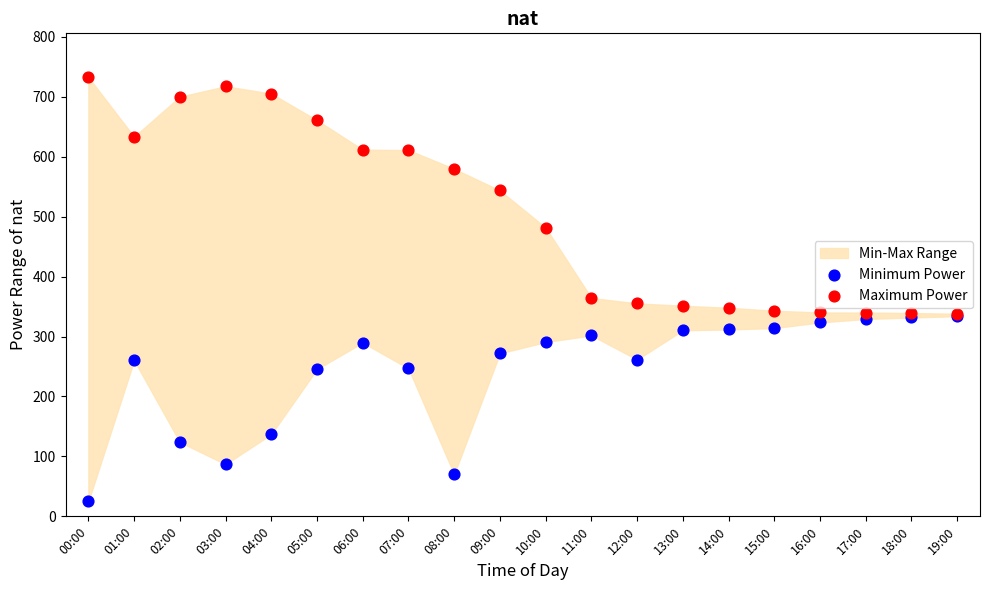

Across all series, what Y value is closest to 378?

364.4